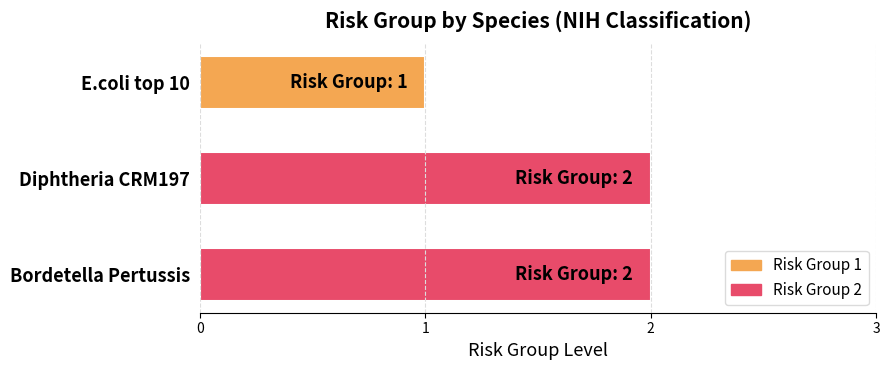

Count the values in the range 1 to 2.

3